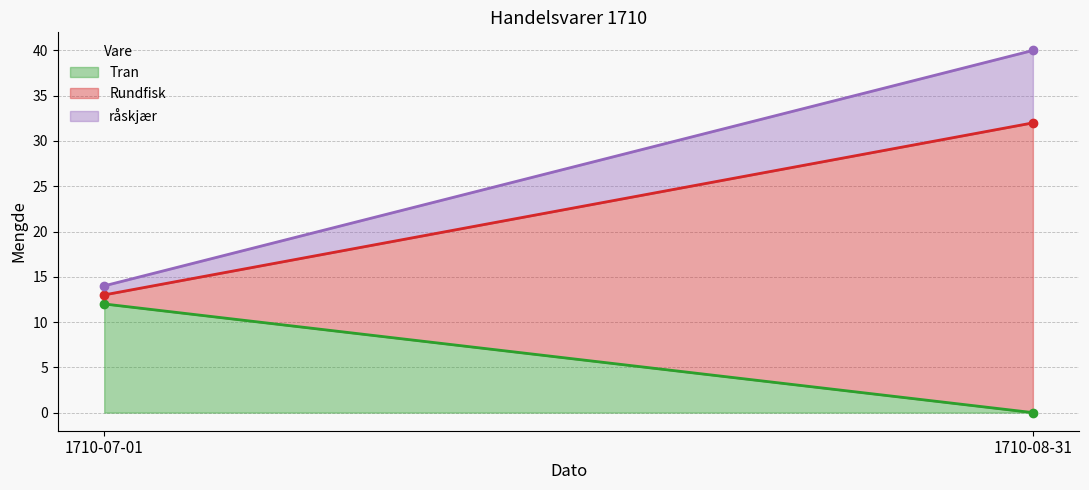

What is the spread (max minus min) of values at 1710-07-01?

11